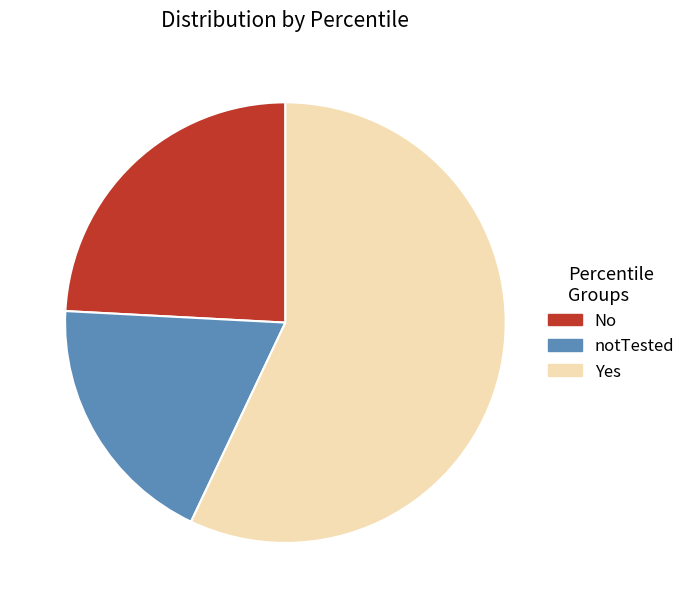

Rank the categories by value from lowest to highest.

notTested, No, Yes